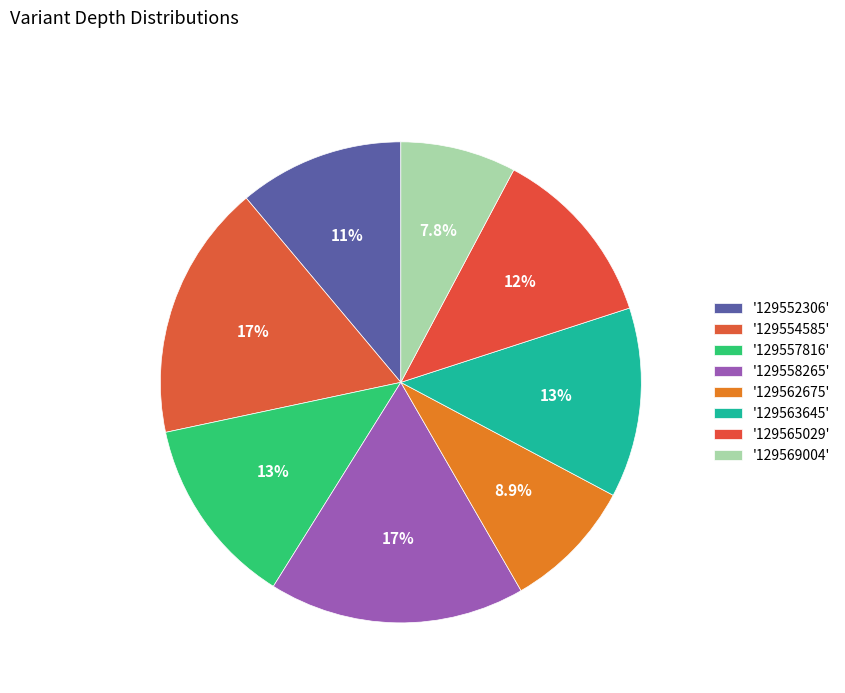

What is the smallest slice in the pie chart?

129569004